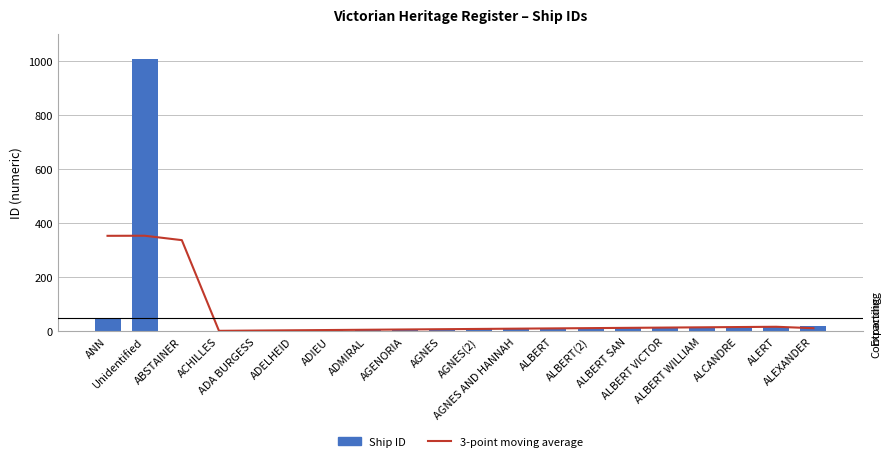

List the labels in order of Ship ID value, smallest first.

ABSTAINER, ACHILLES, ADA BURGESS, ADELHEID, ADIEU, ADMIRAL, AGENORIA, AGNES, AGNES(2), AGNES AND HANNAH, ALBERT, ALBERT(2), ALBERT SAN, ALBERT VICTOR, ALBERT WILLIAM, ALCANDRE, ALERT, ALEXANDER, ANN, Unidentified